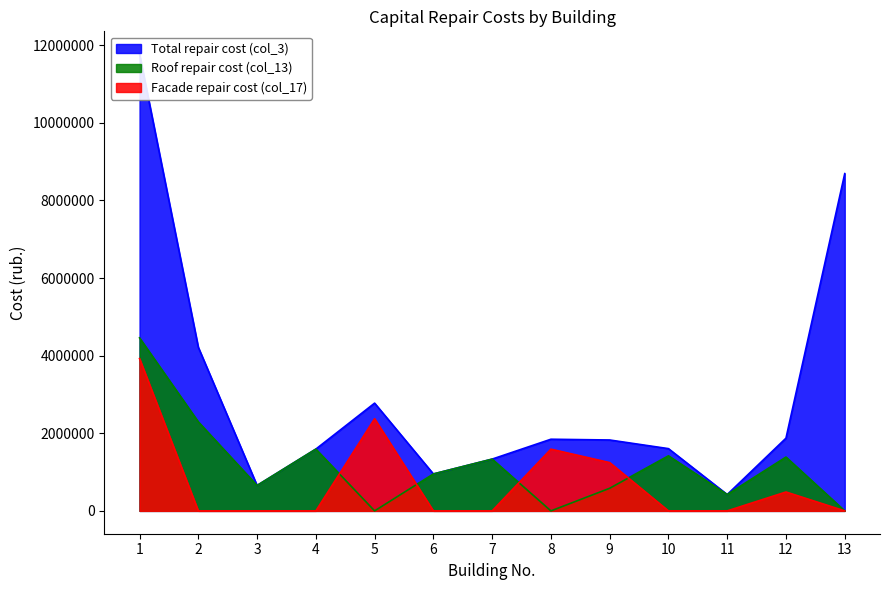

True or false: Roof repair cost (col_13) has a value of 661089.8 at 6.

False